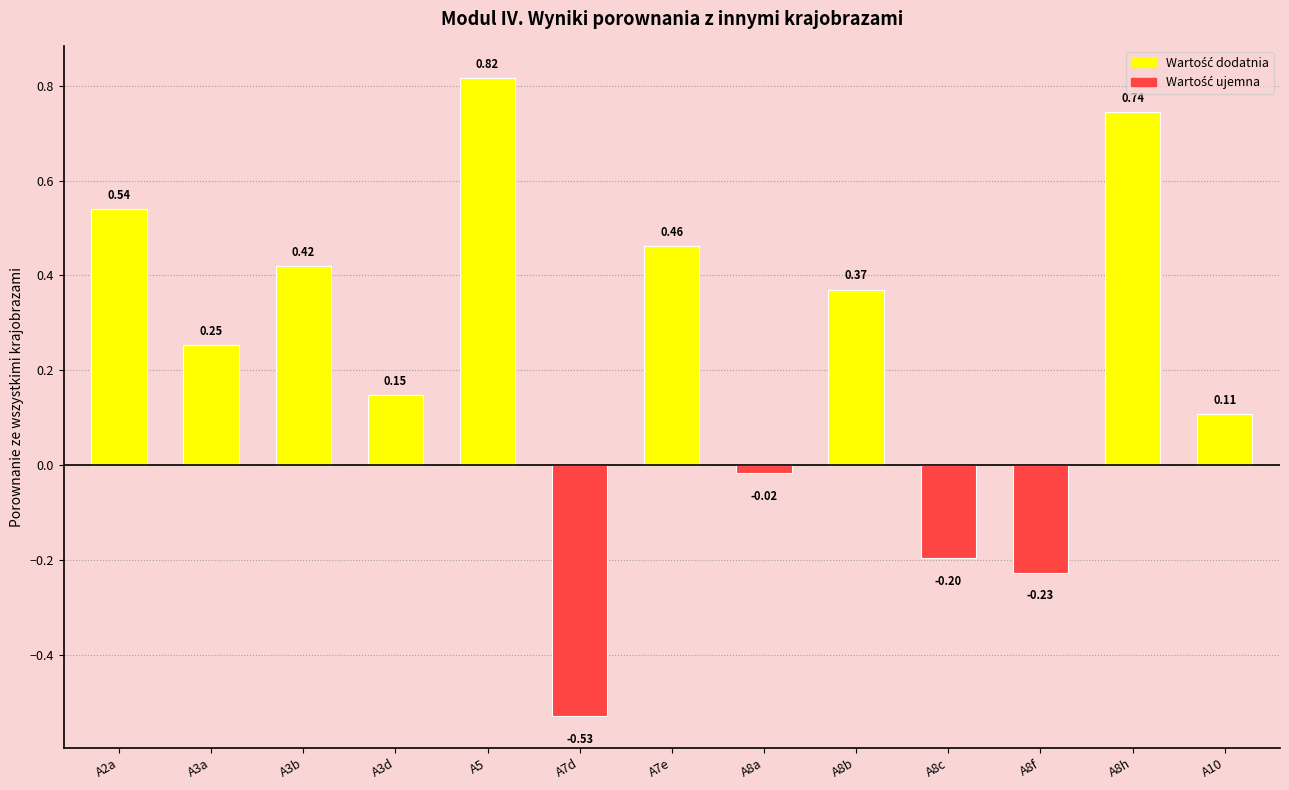

Which has a higher value, A7e or A8c?

A7e